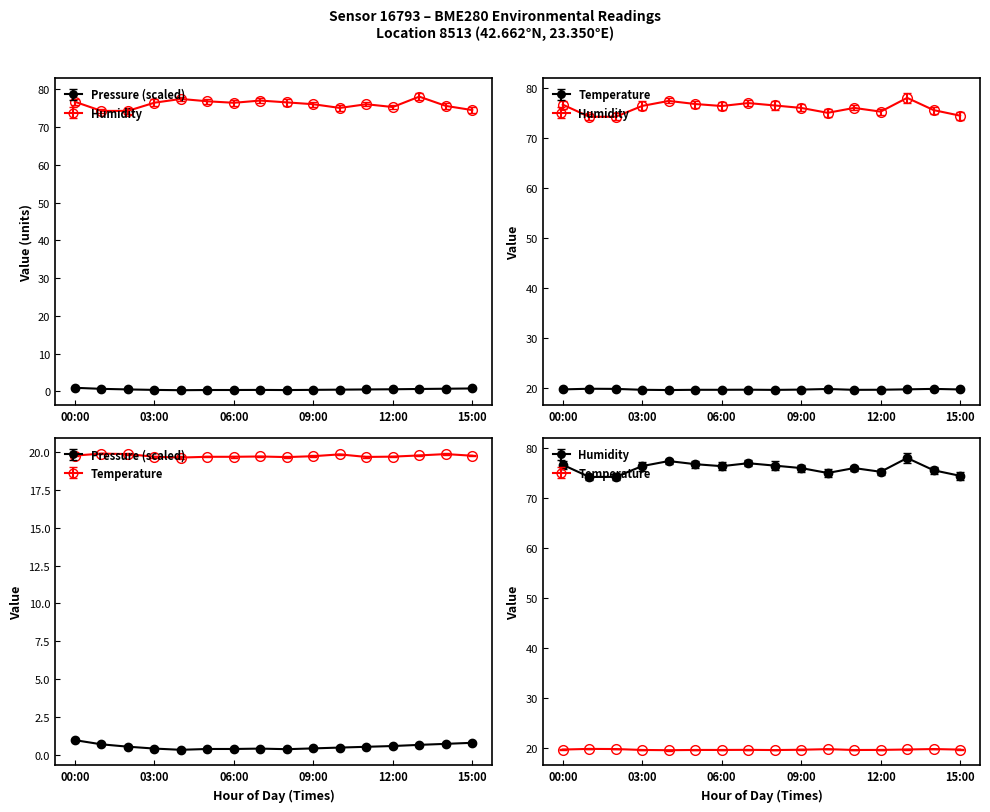

Which category has the lowest value in the pressure series?

04:00